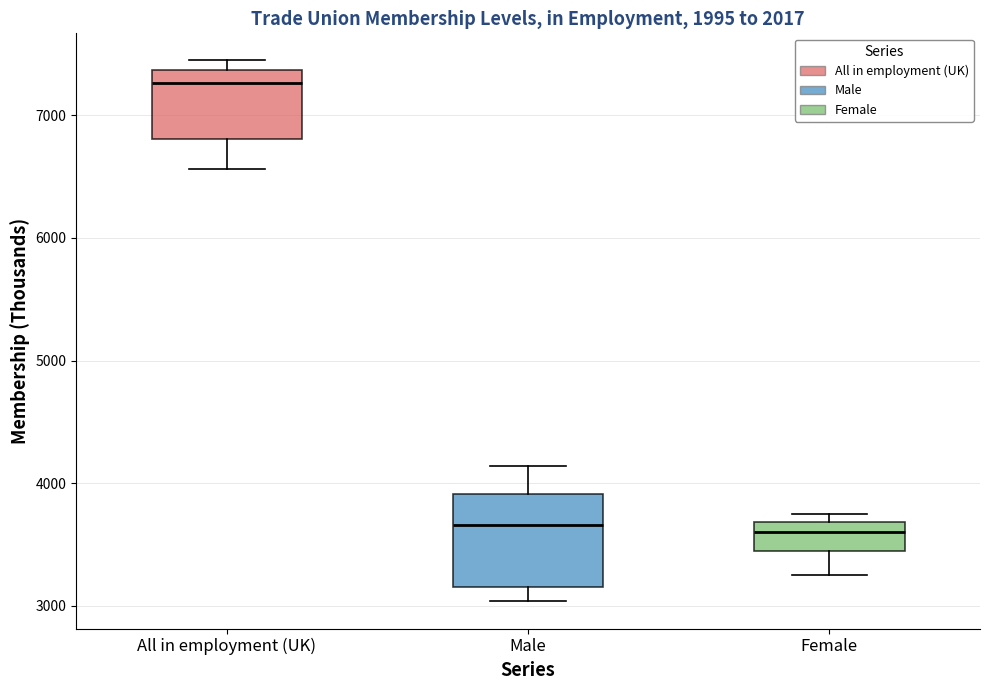

Where is the lower edge of the box for All in employment (UK) on the y-axis? The values are not printed on the chart, so give them approximately, as read against the axis.

6800